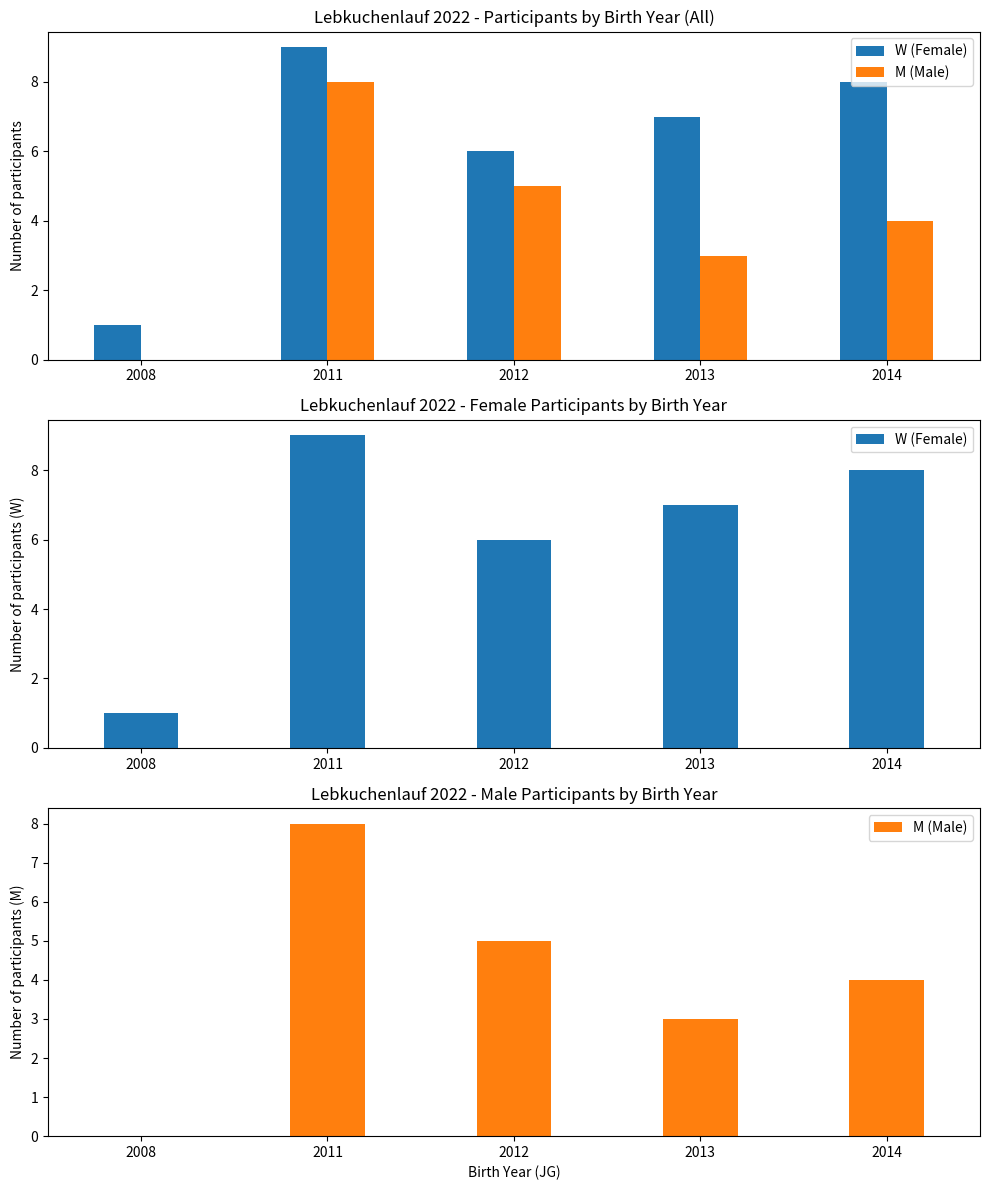

At which category is the sum across all series the highest?

2011